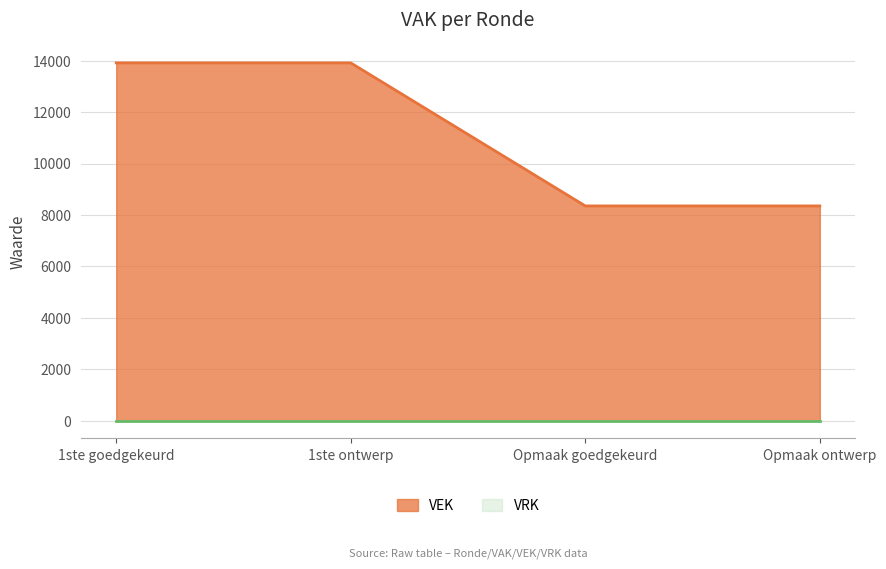

True or false: VEK has a value of 8350 at Opmaak goedgekeurd.

True